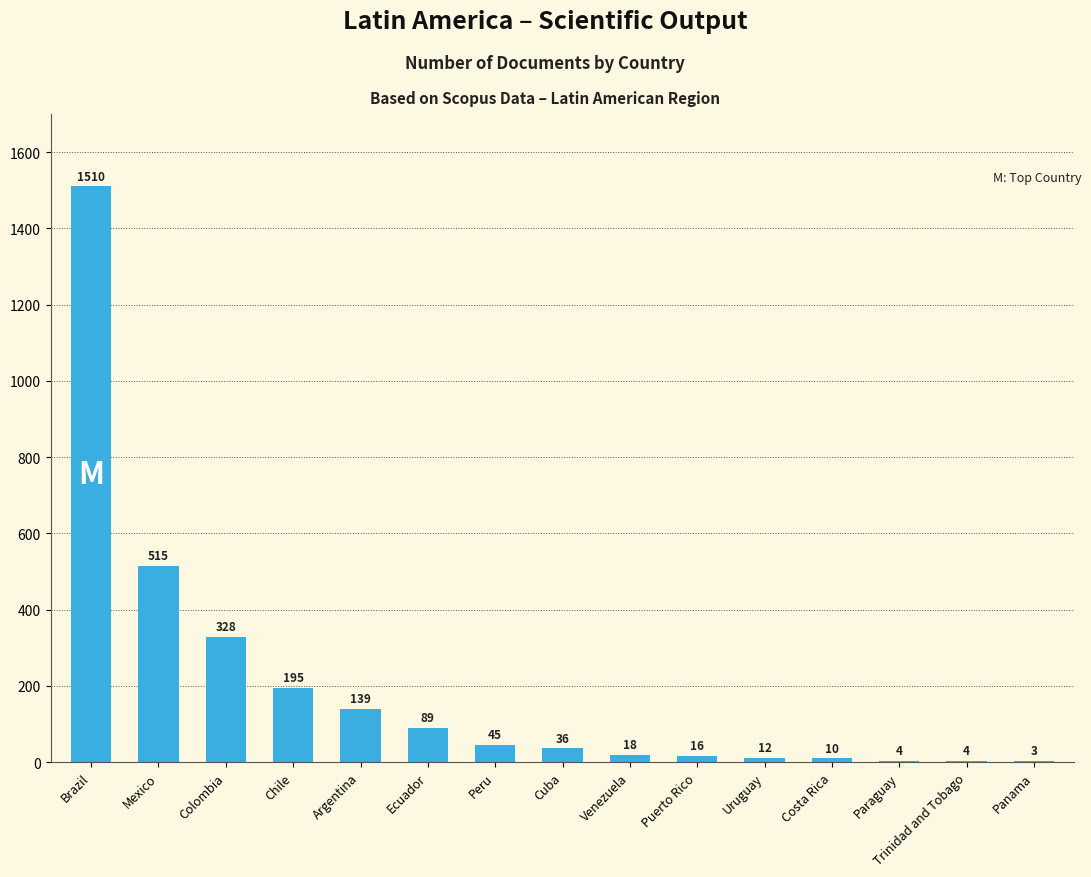

What is the sum of all values?

2924